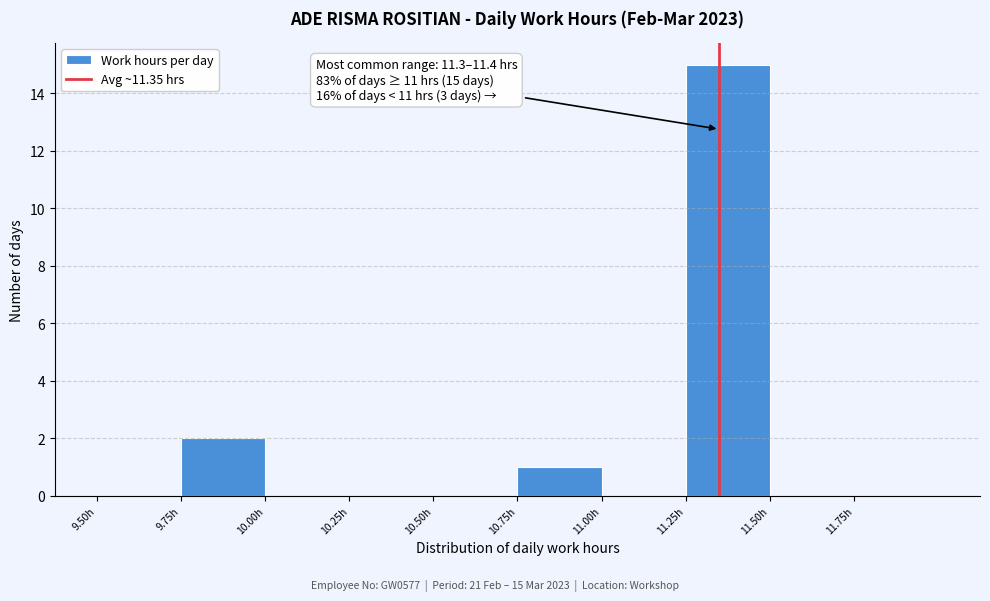

Which range on the x-axis has the tallest bar?

11.25 to 11.50